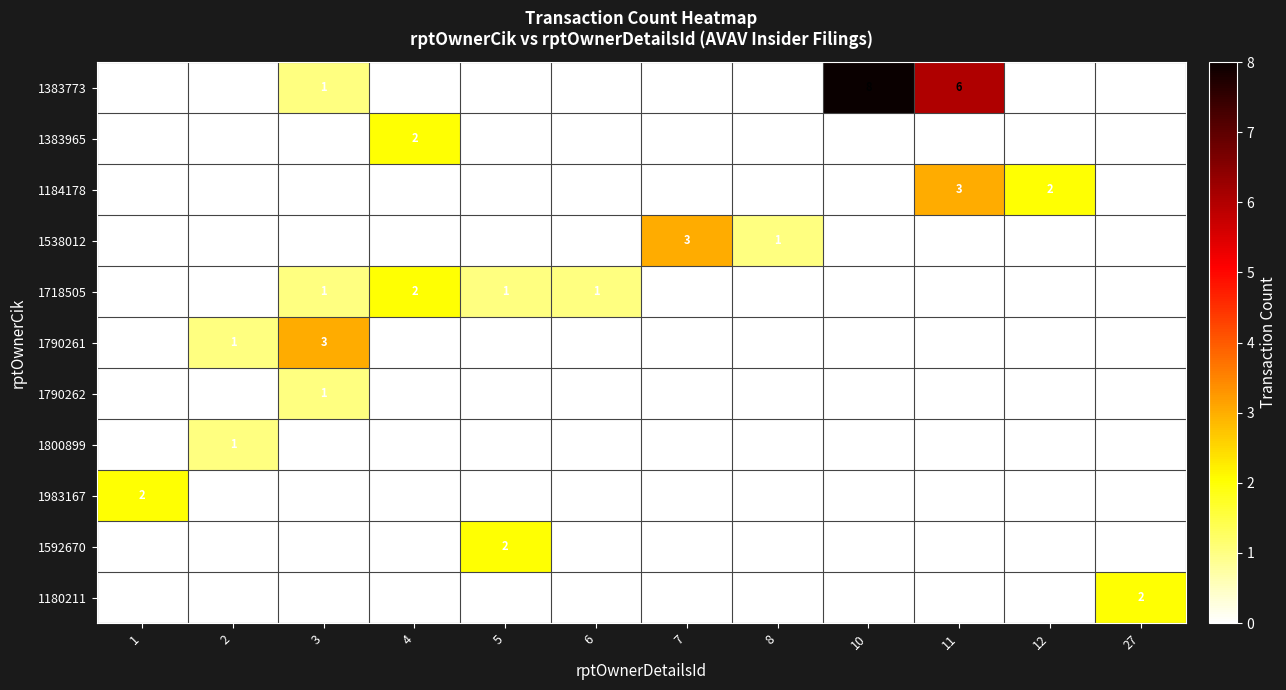

The 1538012 series shows 1 at 8. True or false?

True